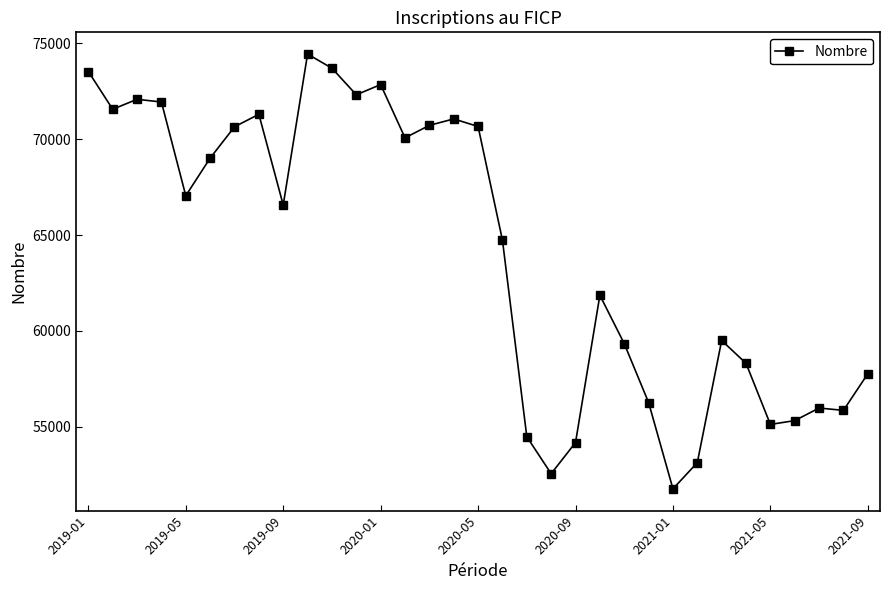

True or false: the data has more than 1 interior local peaks.

True